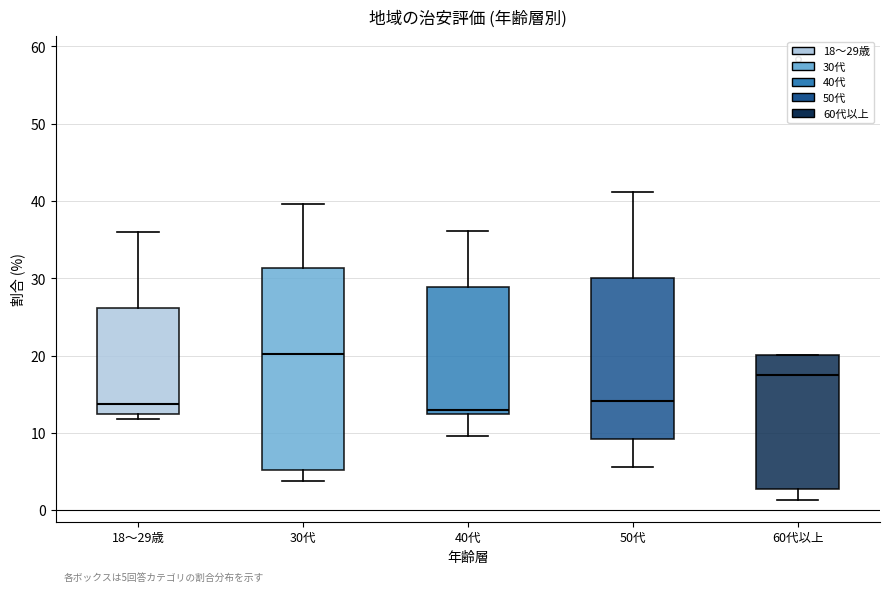

Which box is the tallest, from its lower edge to its upper edge?

30代